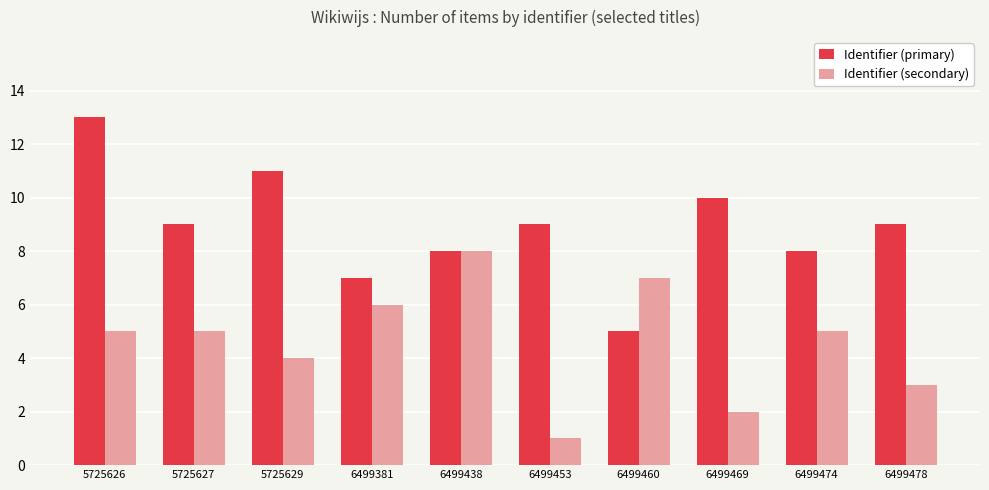

Reading left to right, what are all the values shown in this chart?

Identifier (primary): 5725626=13	5725627=9	5725629=11	6499381=7	6499438=8	6499453=9	6499460=5	6499469=10	6499474=8	6499478=9
Identifier (secondary): 5725626=5	5725627=5	5725629=4	6499381=6	6499438=8	6499453=1	6499460=7	6499469=2	6499474=5	6499478=3